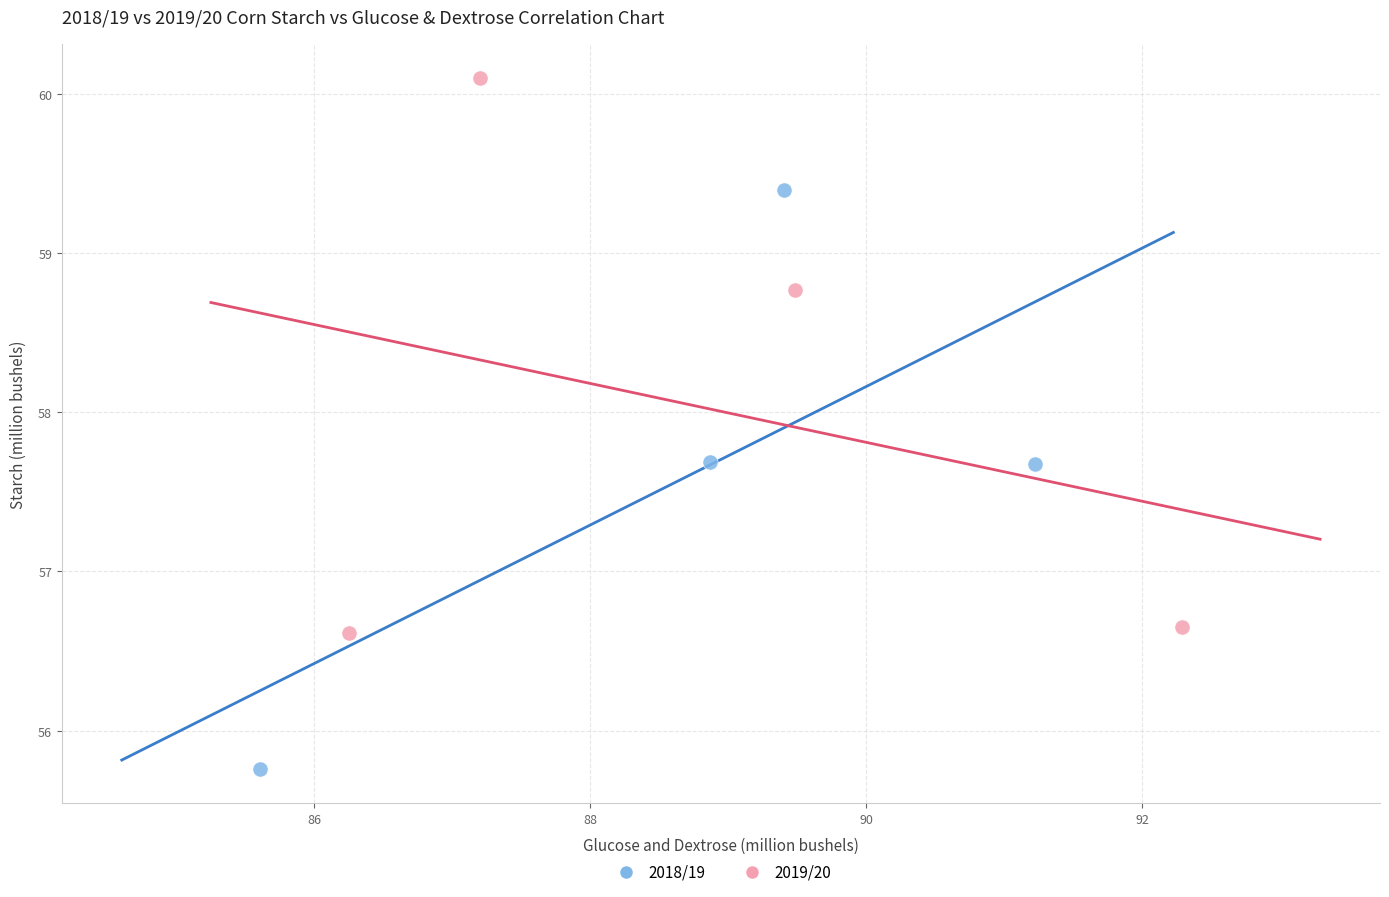

Which series reaches the minimum Y coordinate?

2018/19